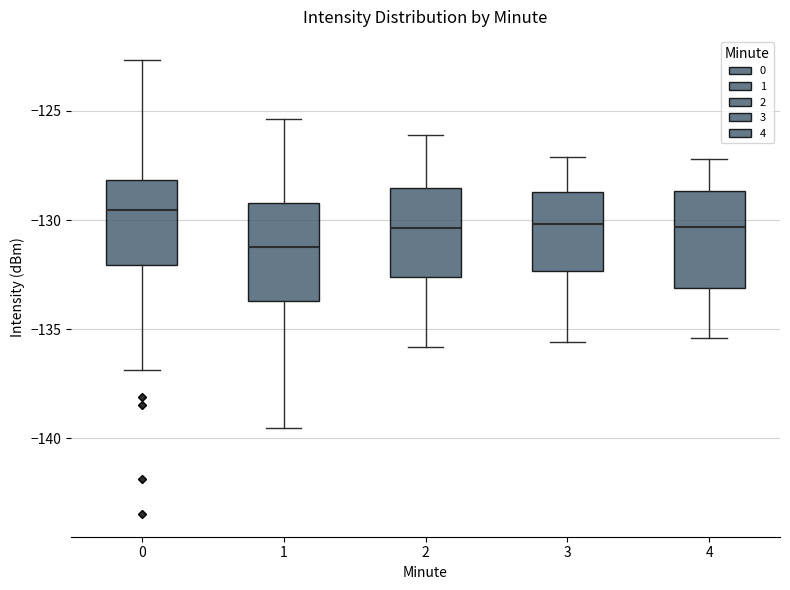

Reading left to right, read every box against the y-axis: the position of its median line, the range the box covers, and the ends of its whiskers. The values are not printed on the chart, so give them approximately, as read against the axis.

0: median -129.5, box -132.0 to -128.0, whiskers -137.0 to -122.5
1: median -131.0, box -133.5 to -129.0, whiskers -139.5 to -125.5
2: median -130.5, box -132.5 to -128.5, whiskers -136.0 to -126.0
3: median -130.0, box -132.5 to -128.5, whiskers -135.5 to -127.0
4: median -130.5, box -133.0 to -128.5, whiskers -135.5 to -127.0